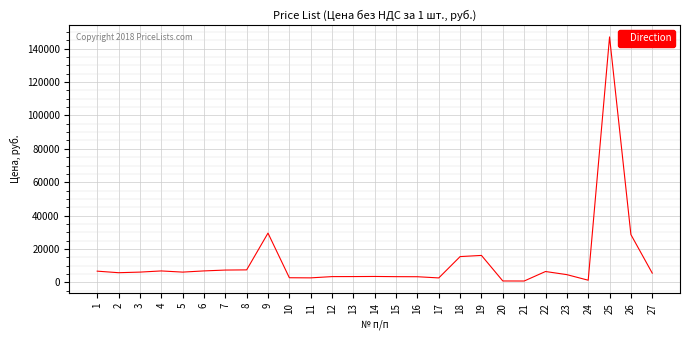

What is the ratio of the value at 18 to the value at 20?

17.1